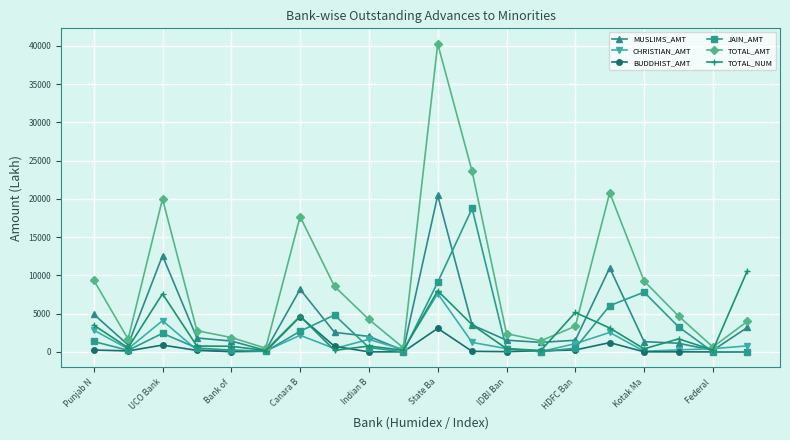

Which series has the largest total across all categories?

TOTAL_AMT